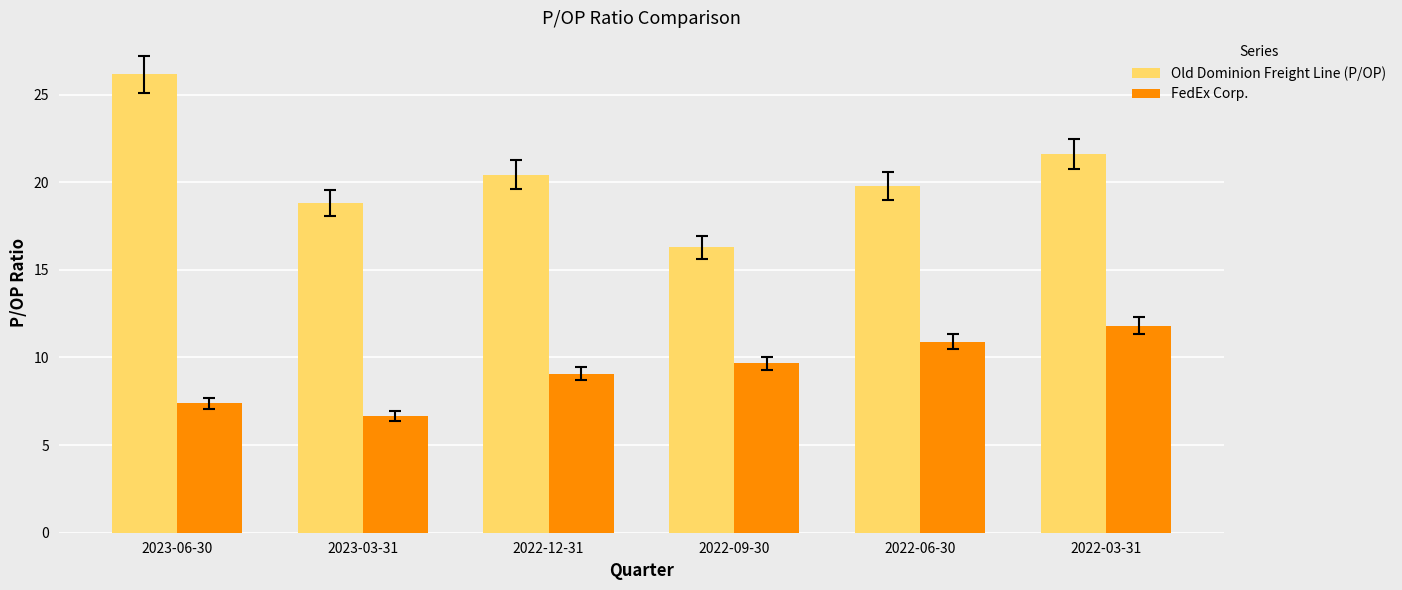

The value of FedEx Corp. at 2023-03-31 is 2.3. True or false?

False